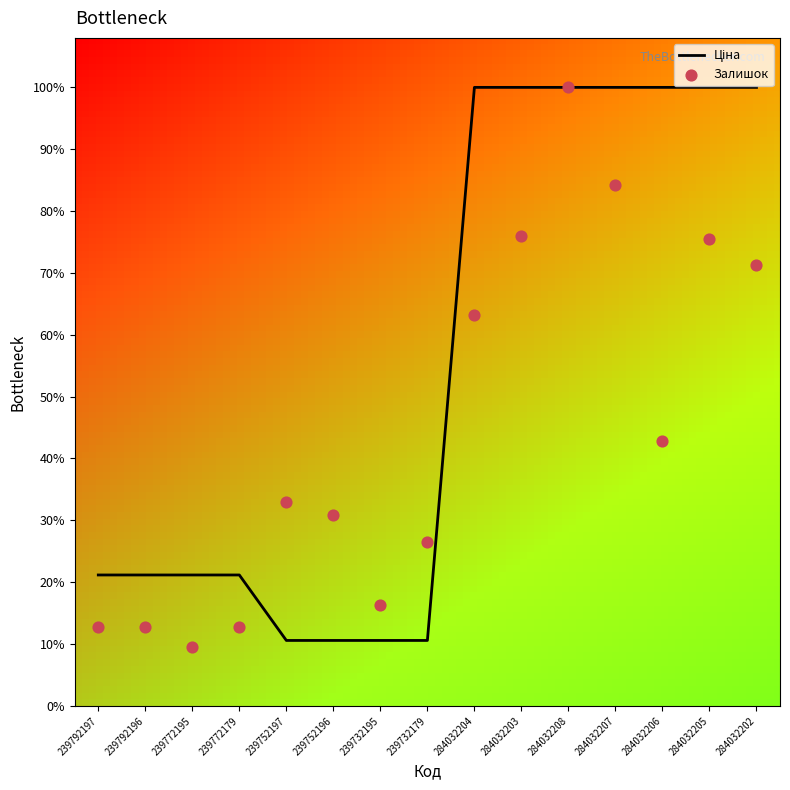

Which series reaches the minimum Y coordinate?

Залишок